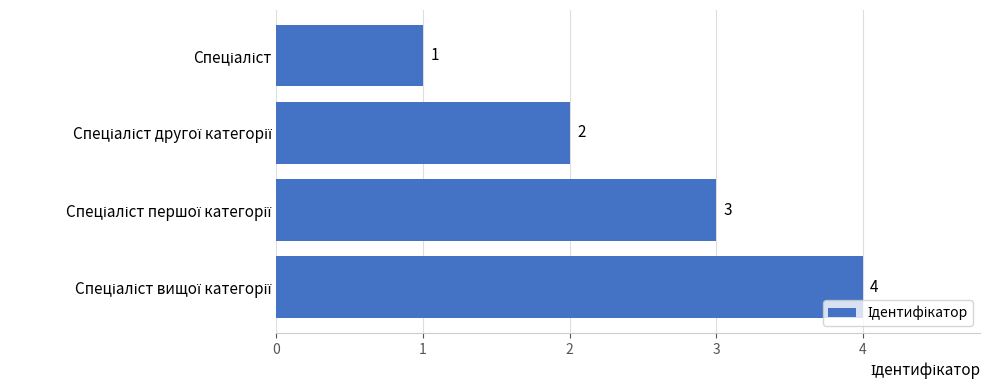

How many data points are less than 3?

2